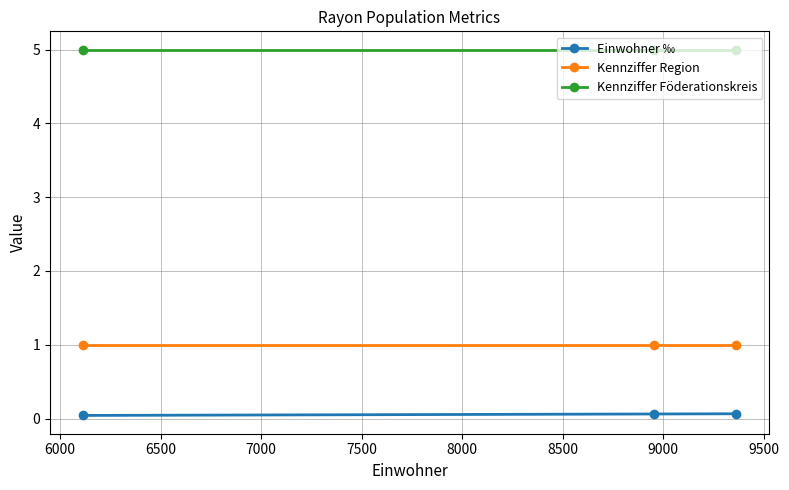

What is the sum of all Kennziffer Region values?

3.0